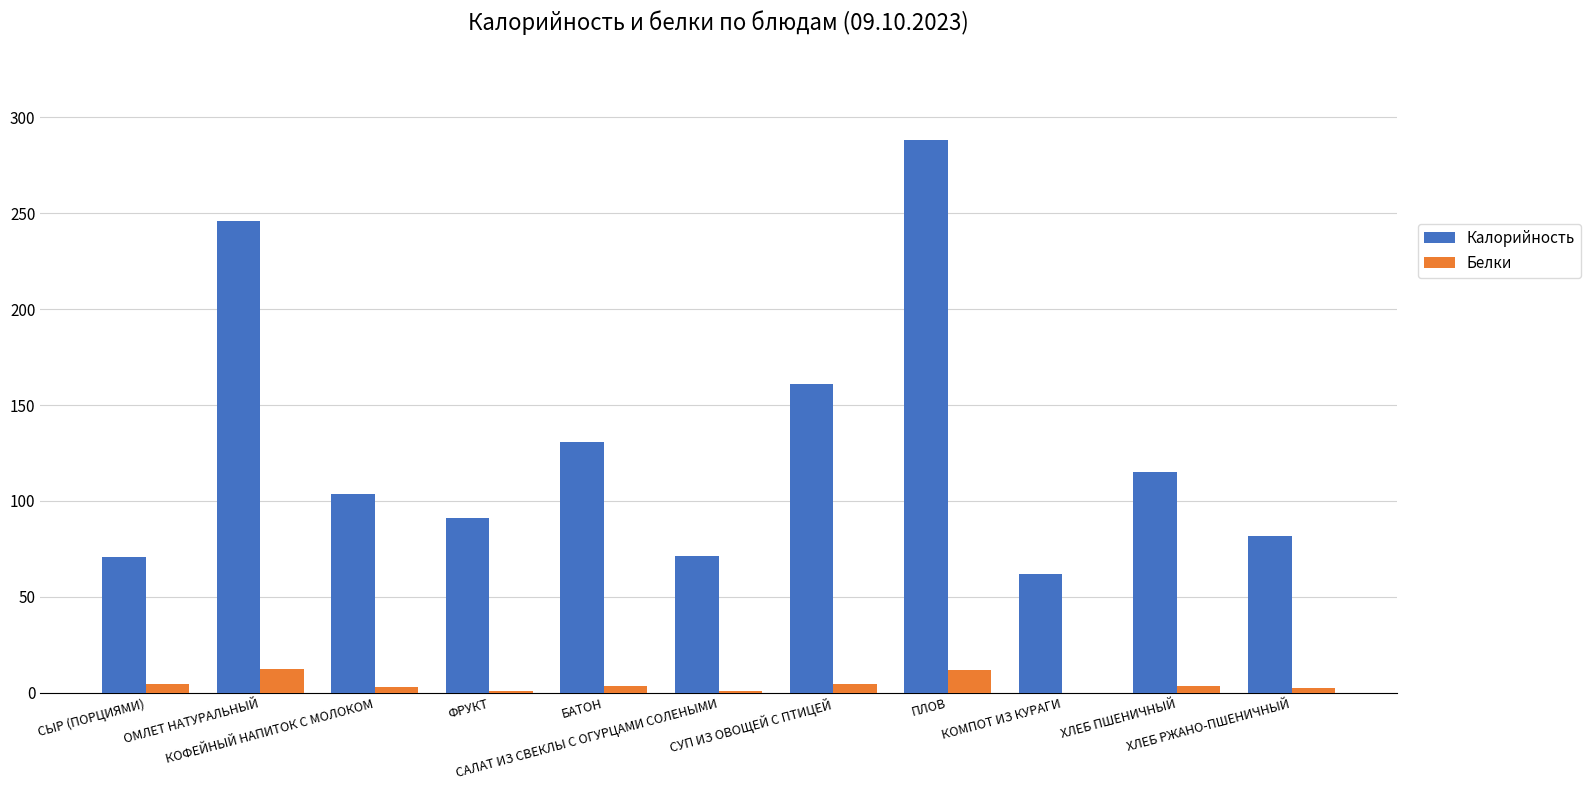

Which series changed the most between ОМЛЕТ НАТУРАЛЬНЫЙ and ПЛОВ?

Калорийность